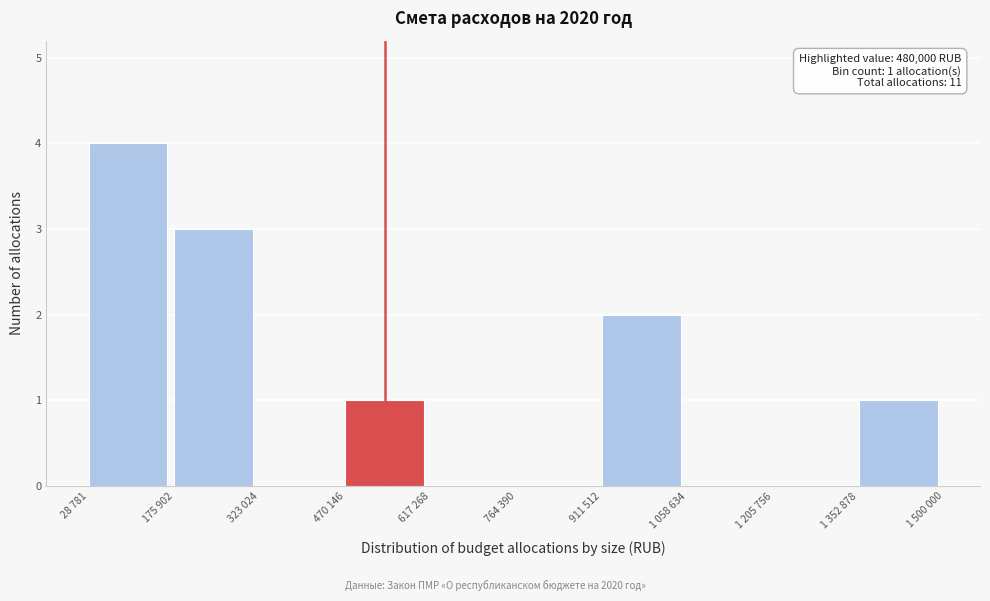

Reading right to left, transcribe all the data shown in this chart.

1 352 878=1	1 205 756=0	1 058 634=0	911 512=2	764 390=0	617 268=0	470 146=1	323 024=0	175 902=3	28 781=4